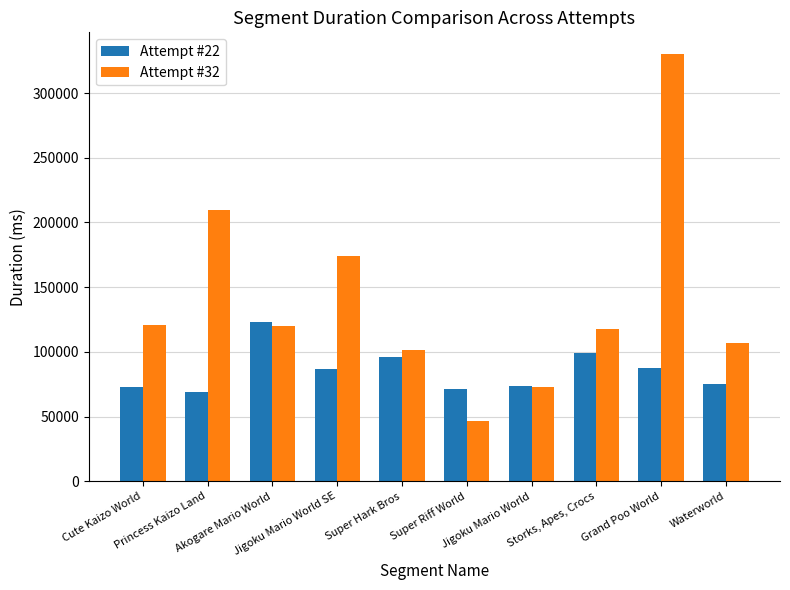

The Attempt #22 series shows 119597 at Waterworld. True or false?

False